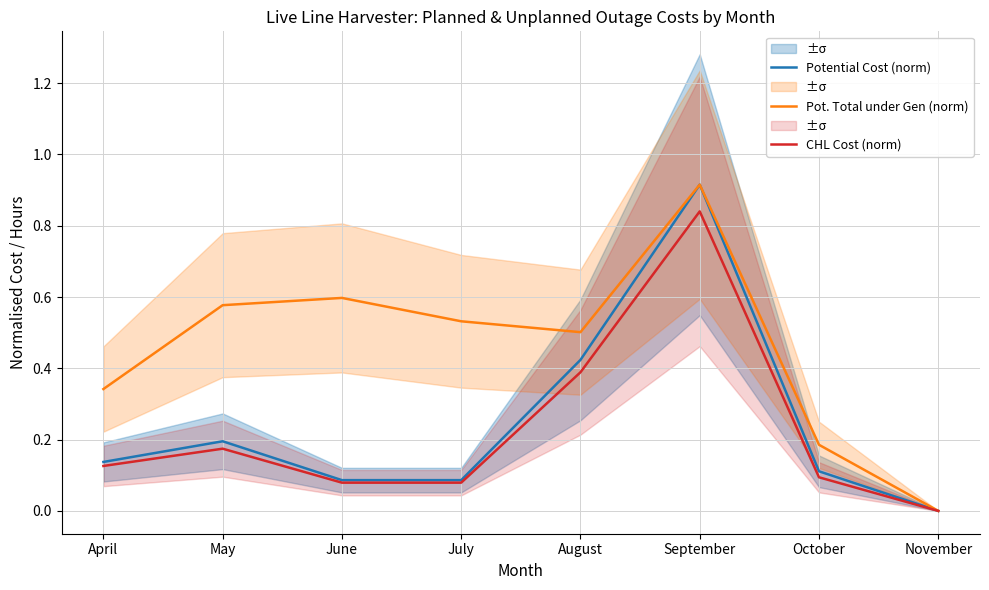

Reading left to right, transcribe all the data shown in this chart.

Potential Cost (norm): 0.1	0.2	0.1	0.1	0.4	0.9	0.1	0.0
Pot. Total under Gen (norm): 0.3	0.6	0.6	0.5	0.5	0.9	0.2	0.0
CHL Cost (norm): 0.1	0.2	0.1	0.1	0.4	0.8	0.1	0.0